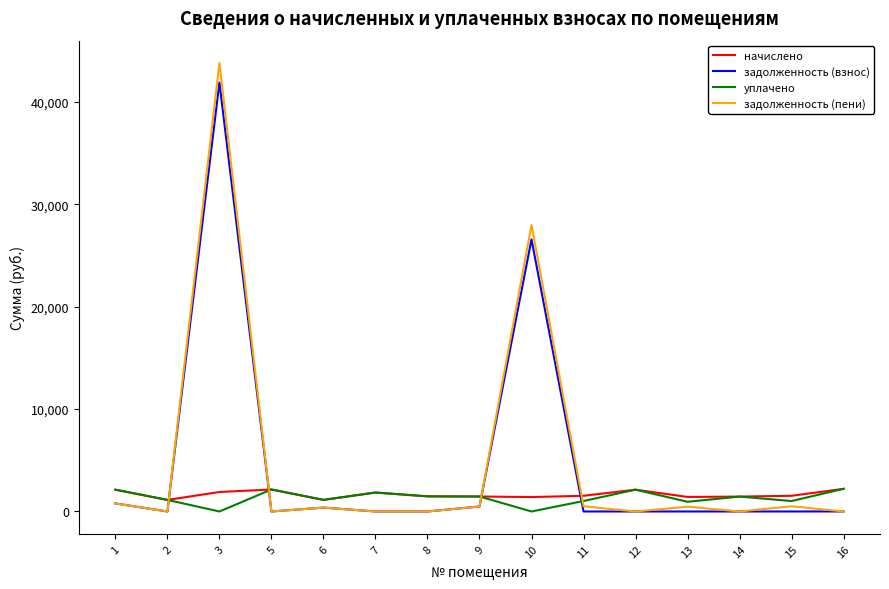

Where do уплачено and задолженность (взнос) first cross each other?

2 and 3